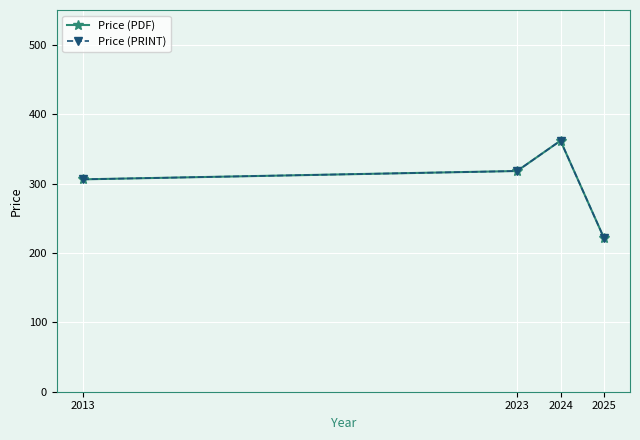

Between 2024 and 2025, which series saw the biggest shift?

Price (PDF)